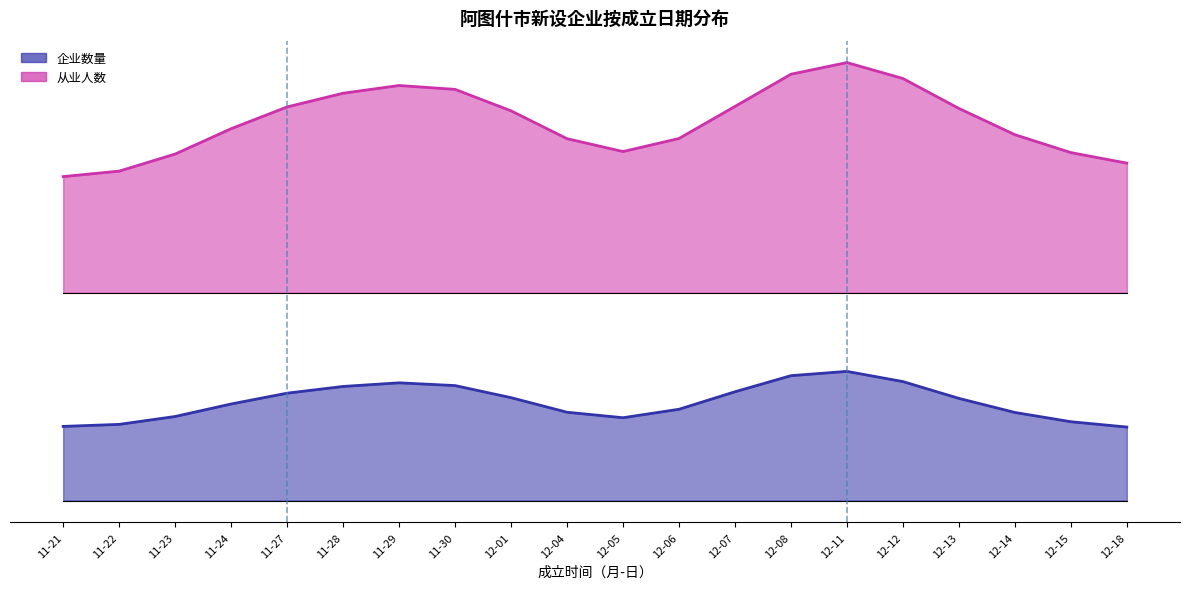

The 从业人数 series shows 7 at 11-23. True or false?

True